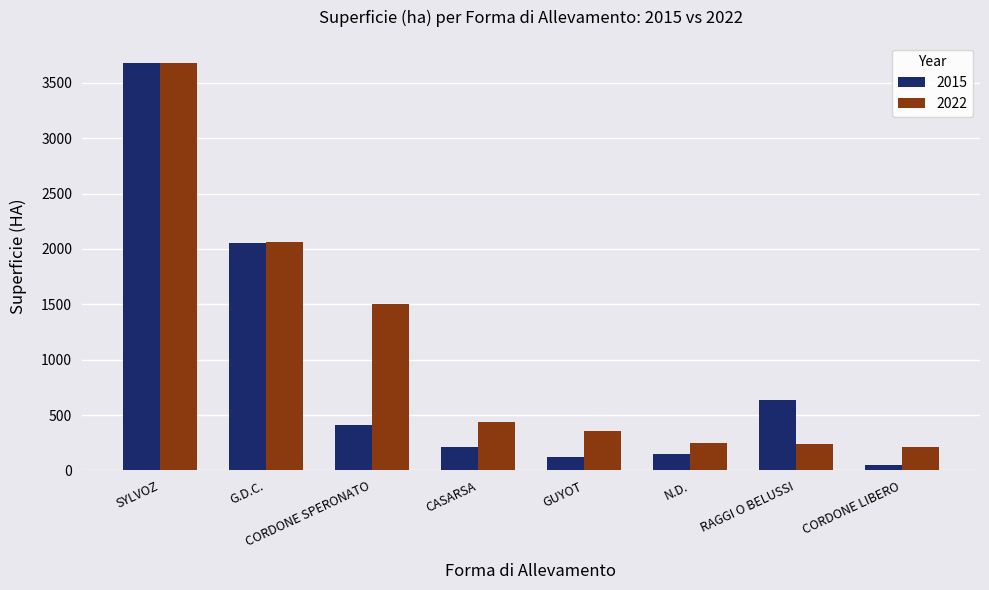

At which category is the sum across all series the highest?

SYLVOZ